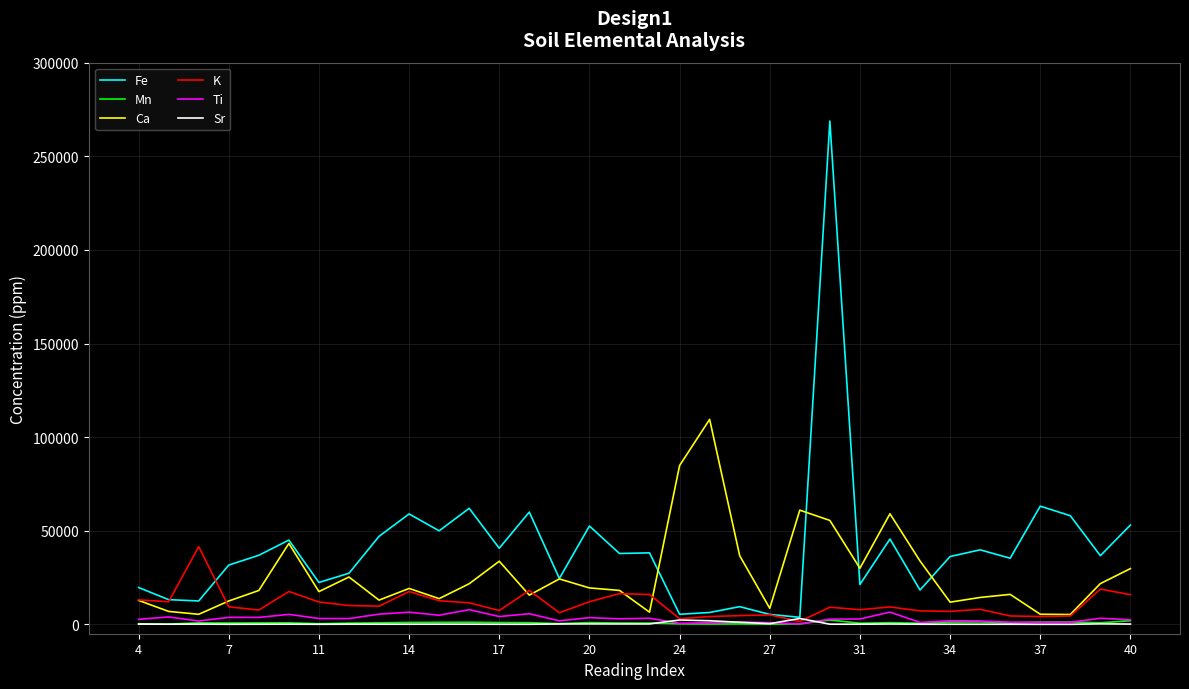

Which series has the largest total across all categories?

Fe